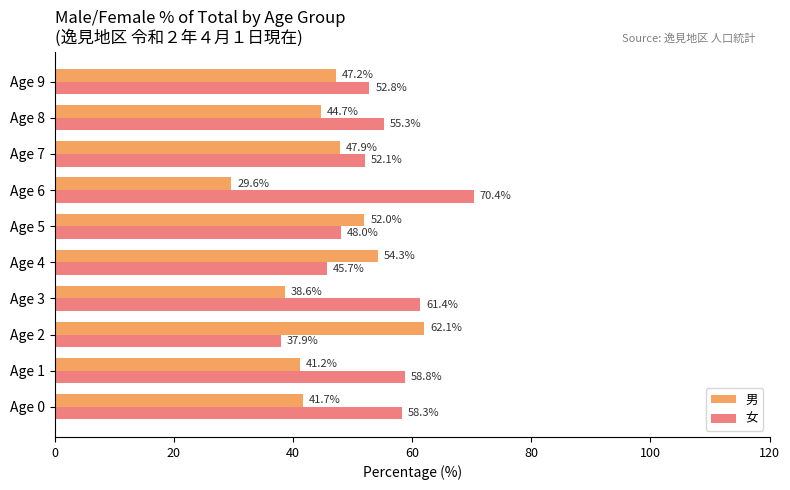

What is the total value across all series at Age 8?

100.0